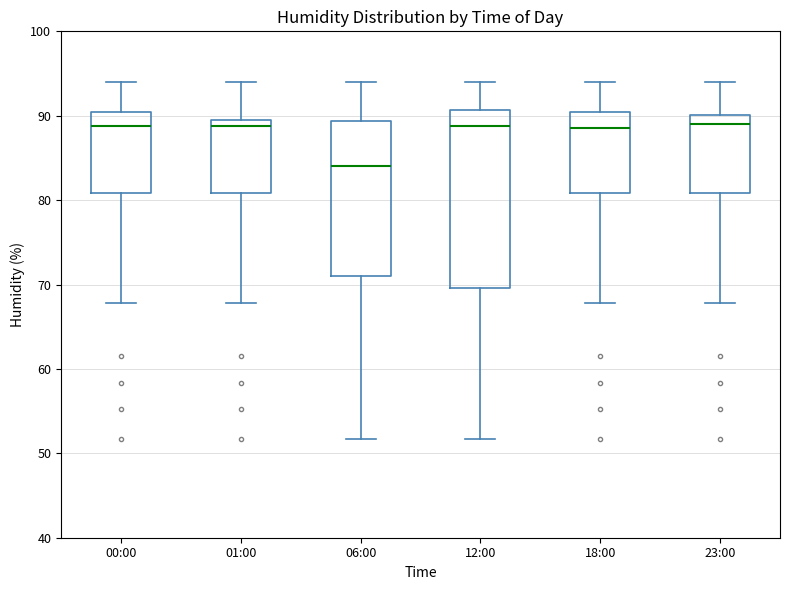

Reading left to right, read every box against the y-axis: the position of its median line, the range the box covers, and the ends of its whiskers. The values are not printed on the chart, so give them approximately, as read against the axis.

00:00: median 89, box 81 to 91, whiskers 68 to 94
01:00: median 89, box 81 to 90, whiskers 68 to 94
06:00: median 84, box 71 to 89, whiskers 52 to 94
12:00: median 89, box 70 to 91, whiskers 52 to 94
18:00: median 89, box 81 to 91, whiskers 68 to 94
23:00: median 89, box 81 to 90, whiskers 68 to 94